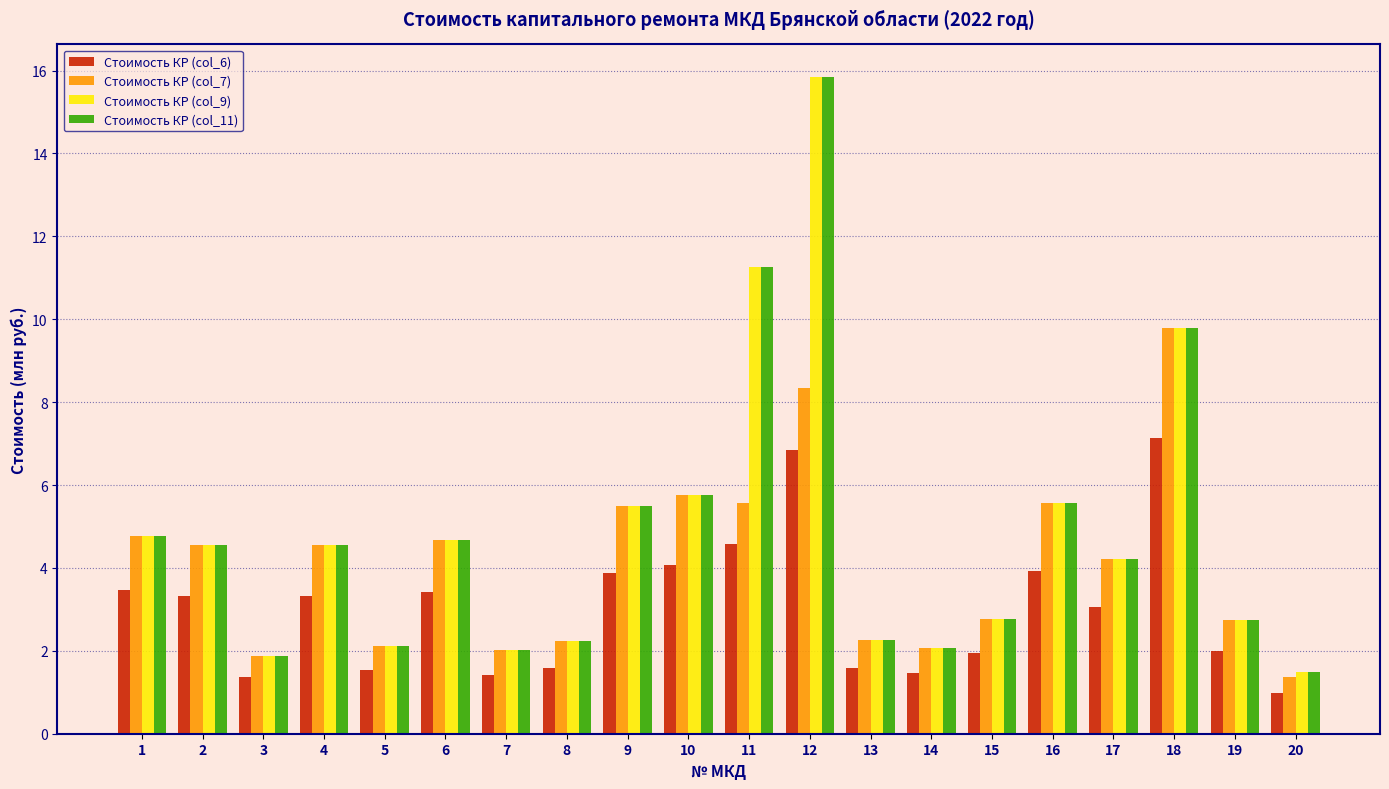

What is the minimum value shown in the chart?

1.0